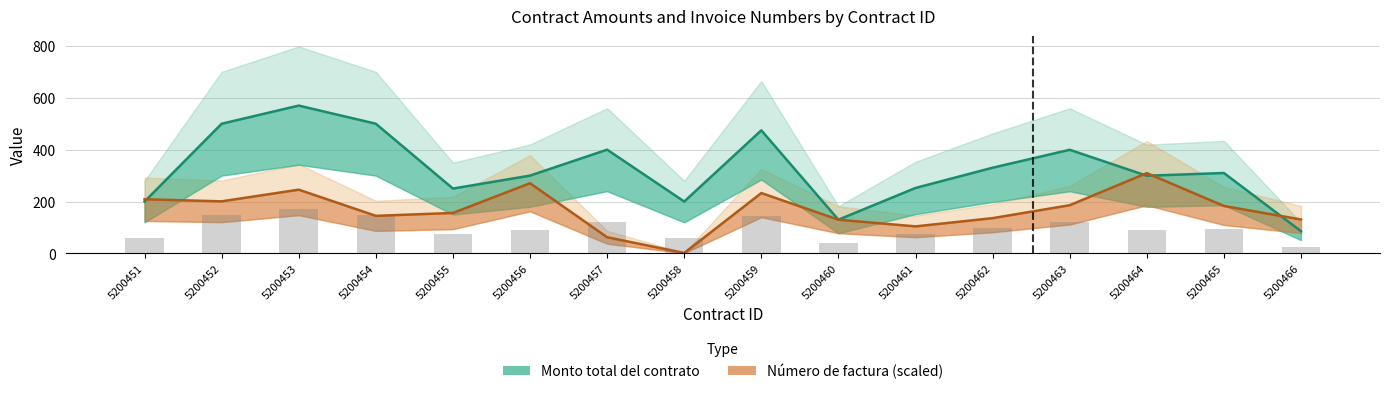

Reading left to right, list all the values displayed in this chart.

Monto total del contrato: 200.0	500.0	570.0	500.0	250.0	300.0	400.0	200.0	474.5	129.9	252.3	330.4	399.6	299.4	310.0	85.6
Número de factura: 208.7	200.8	245.7	144.8	156.0	270.6	62.3	1.7	232.7	129.8	104.2	135.9	185.8	309.6	182.9	130.7